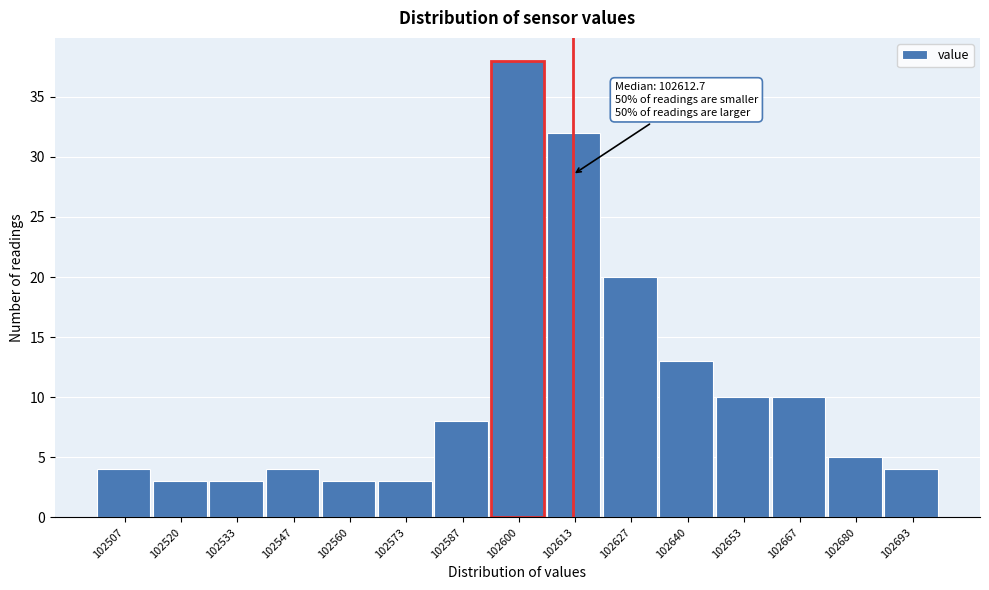

Which range on the x-axis has the tallest bar?

102594 to 102606